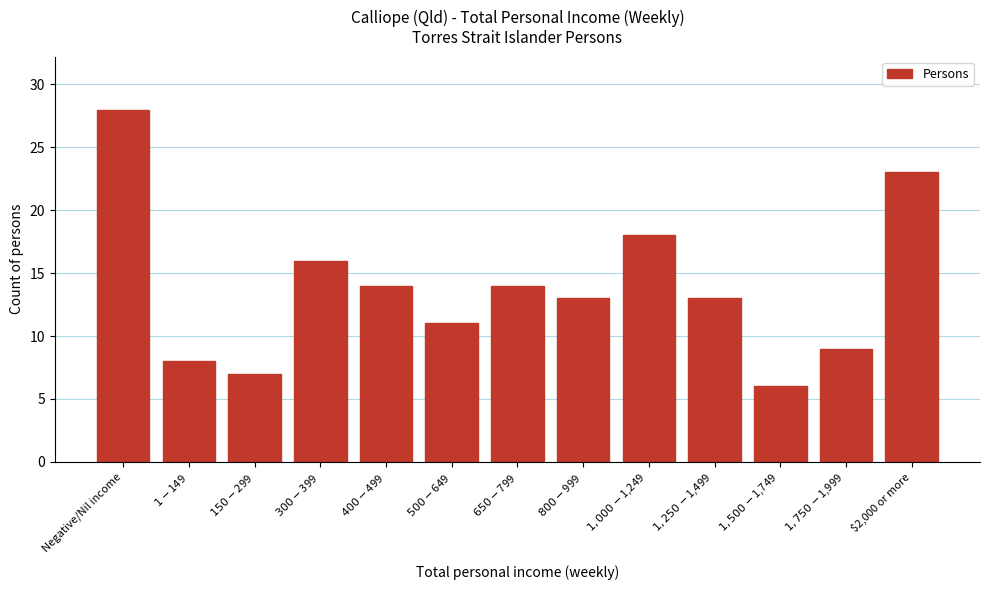

Reading right to left, extract all data points from this chart.

23	9	6	13	18	13	14	11	14	16	7	8	28